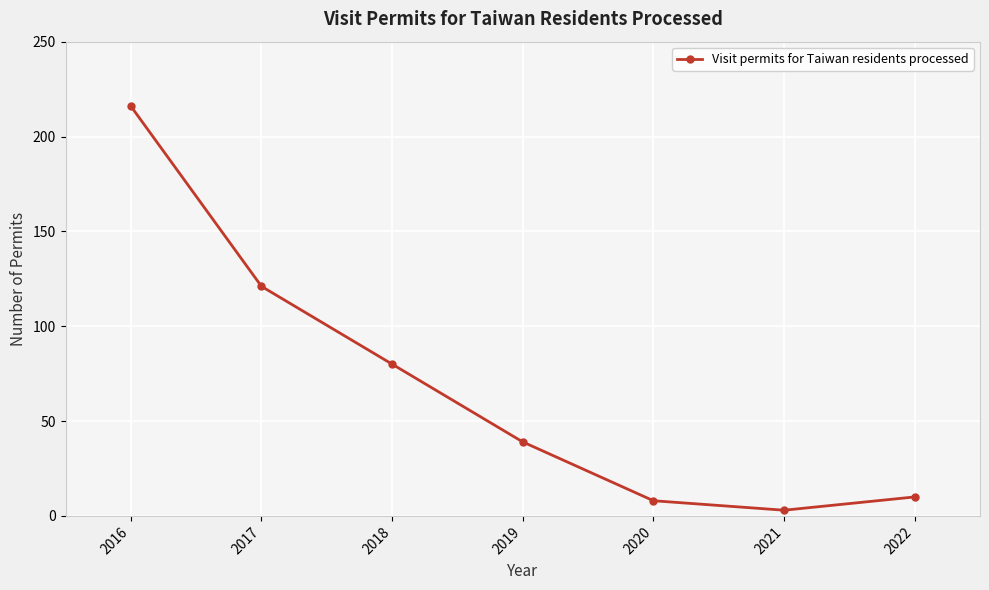

How many interior local valleys (lower than both neighbors) does the data have?

1